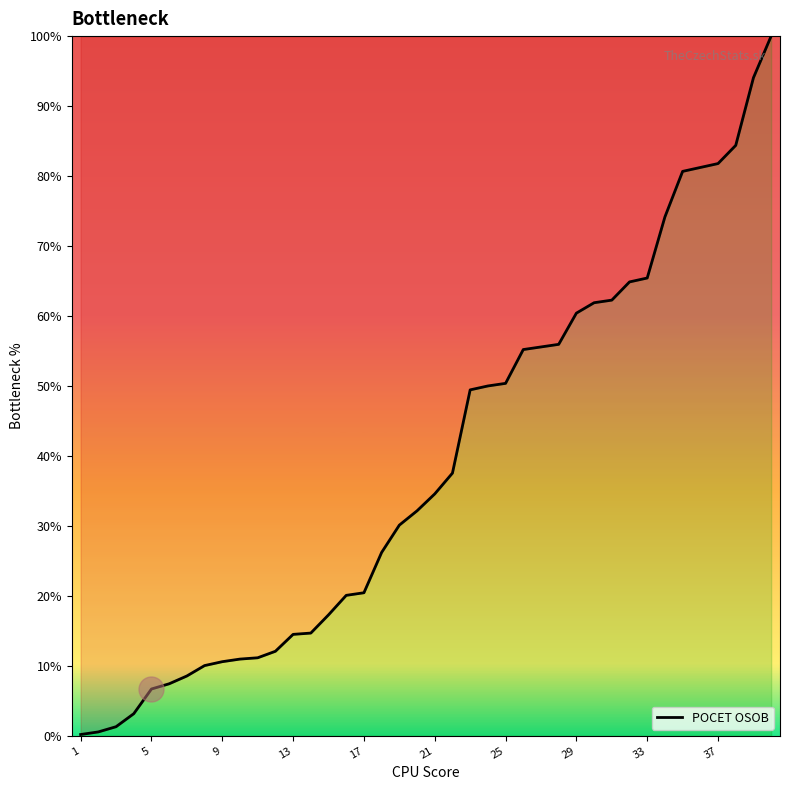

What is the maximum value shown in the chart?

100.0